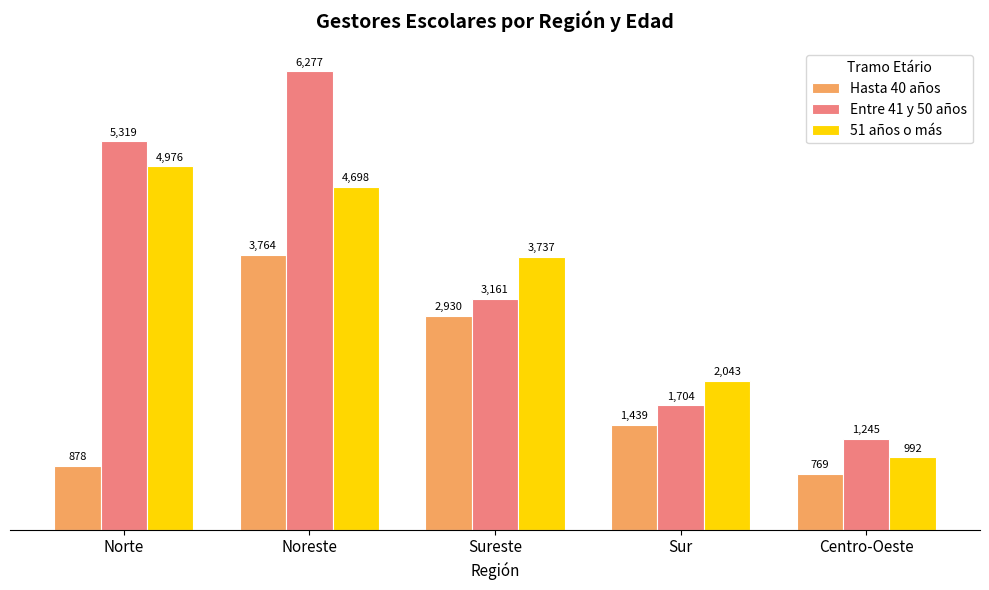

Which series changed the most between Norte and Sur?

Entre 41 y 50 años